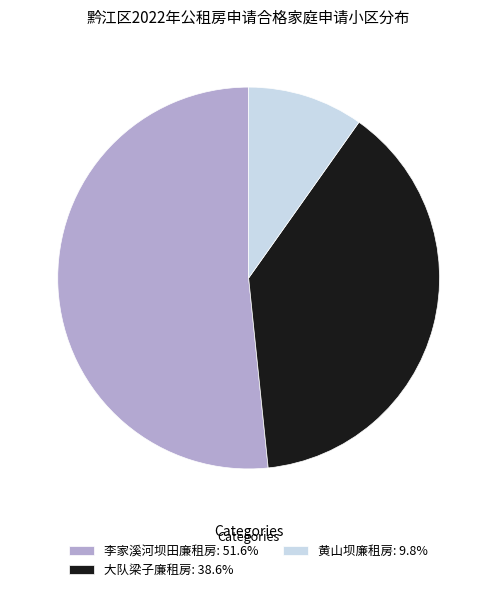

Count the number of slices in the pie.

3